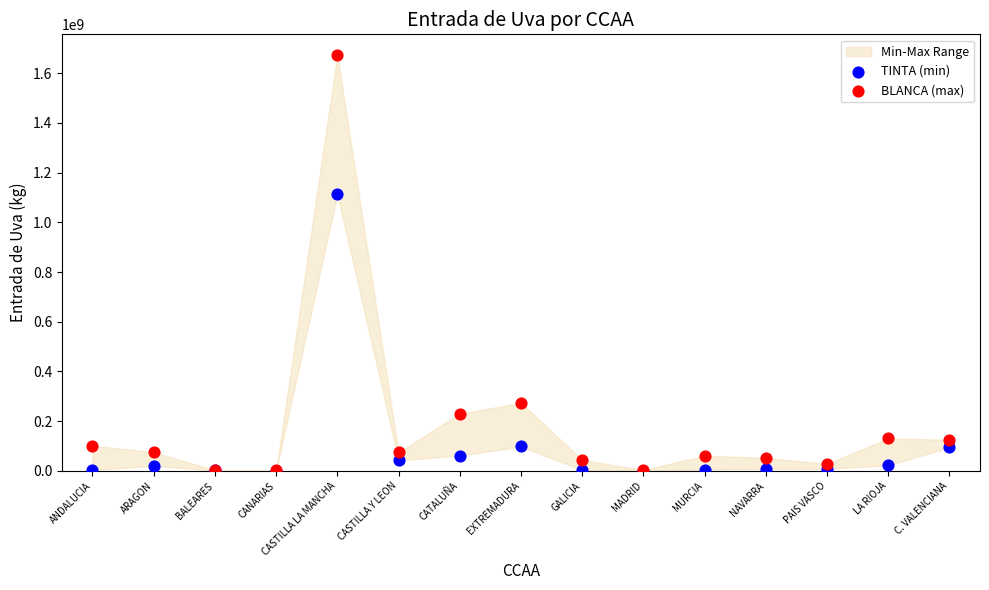

In the BLANCA (max) series, what Y value is closest to 837193279?

273965723